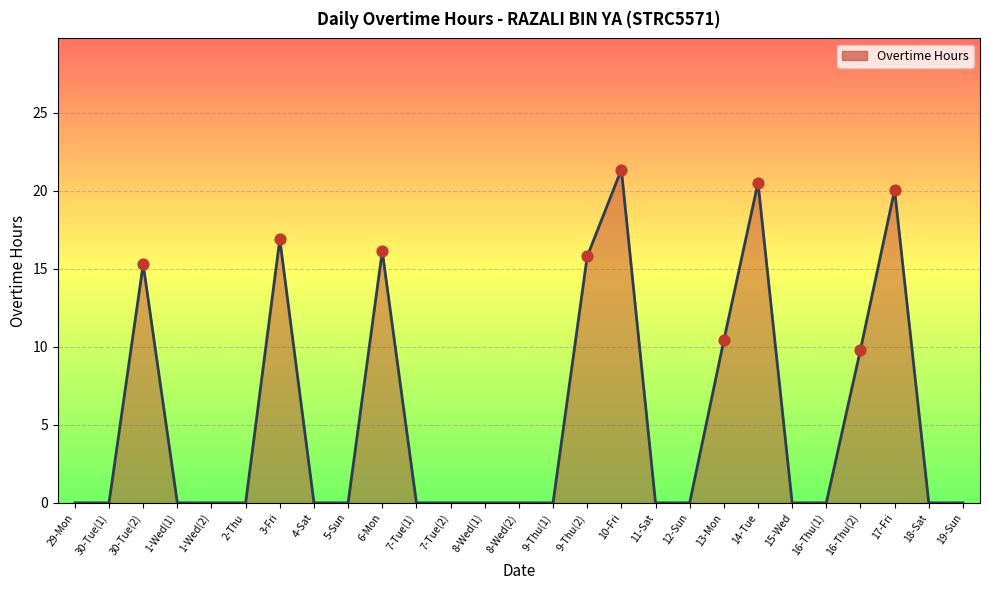

Which has a higher value, 13-Mon or 4-Sat?

13-Mon